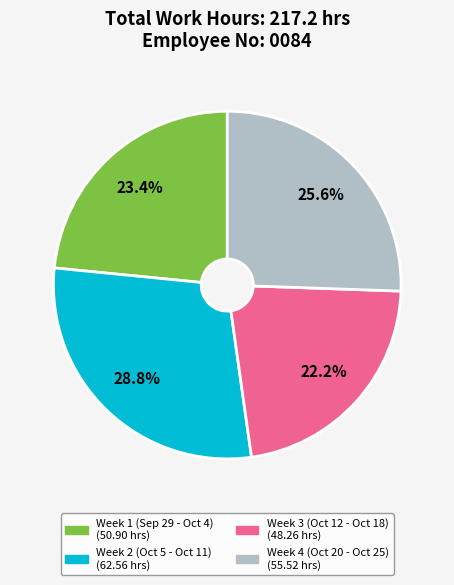

How many segments does this pie chart have?

4